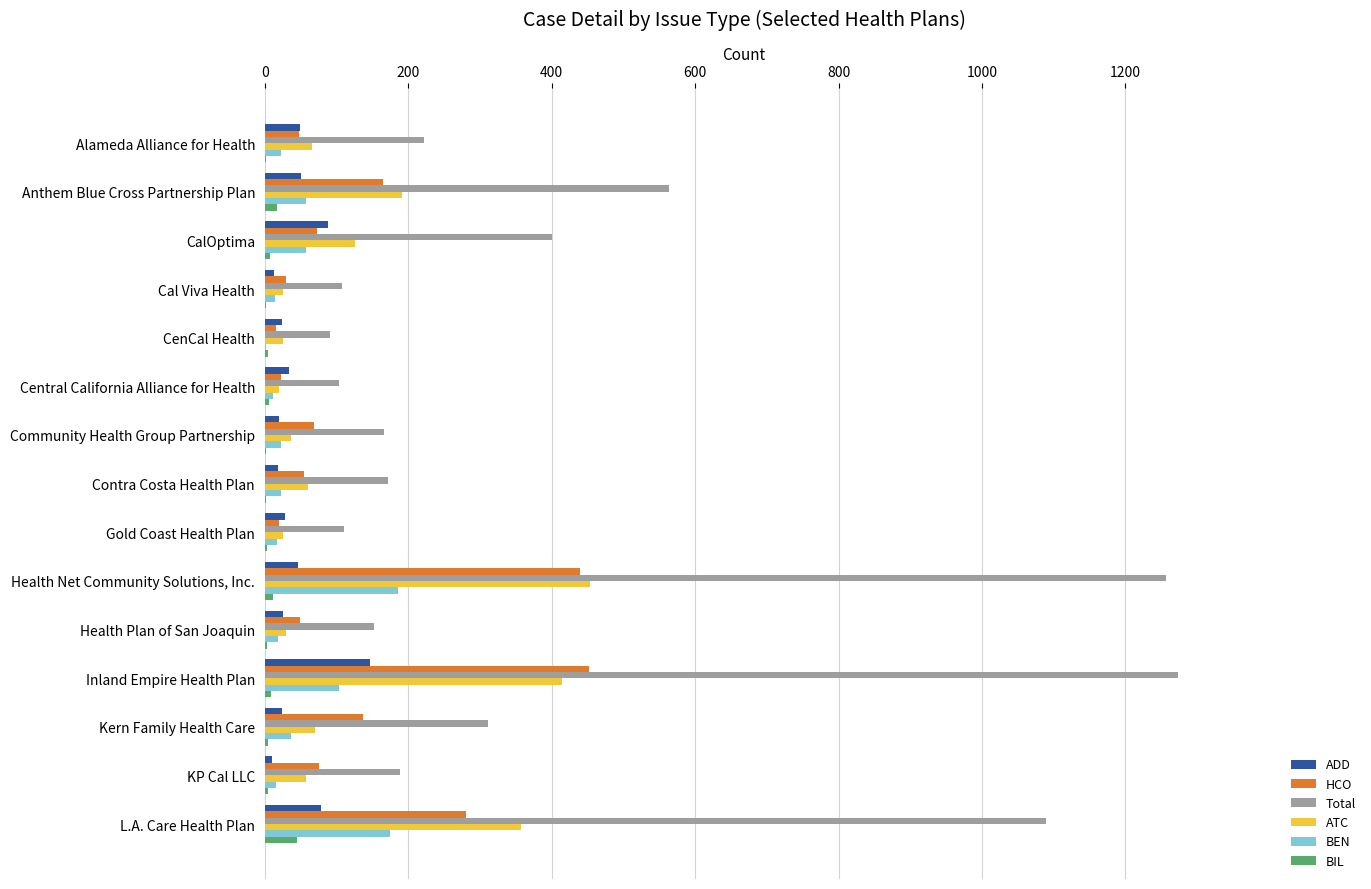

What is the greatest value displayed?

1273